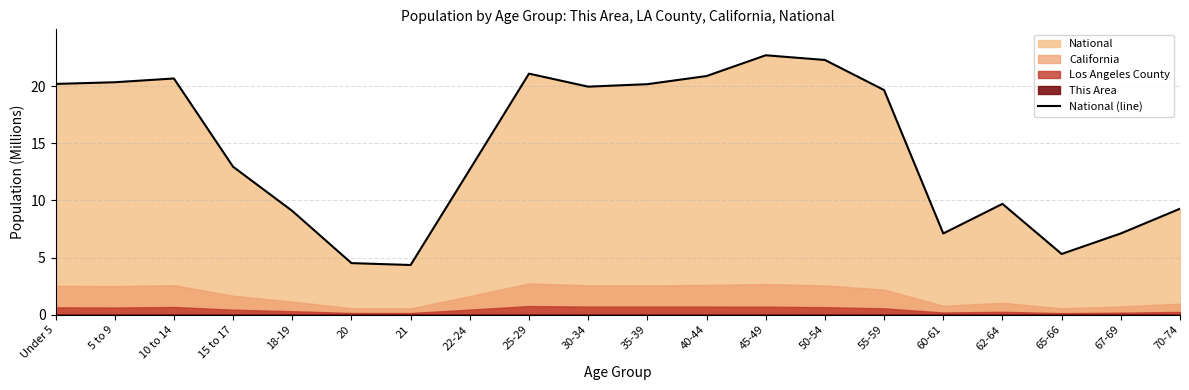

At which label is the value closest to 13?

15 to 17